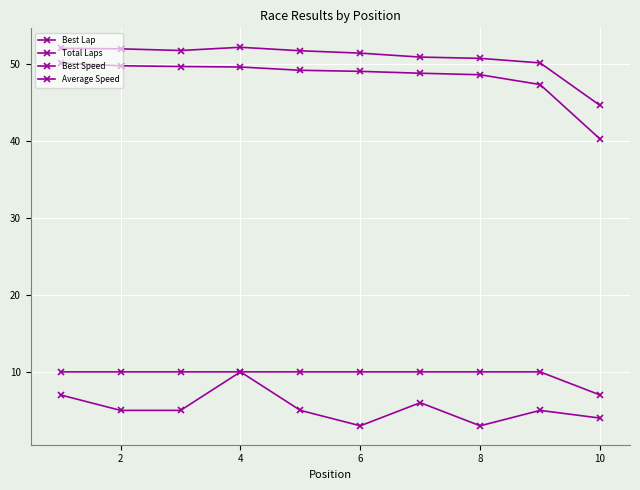

True or false: Average Speed and Best Speed intersect in this chart.

False